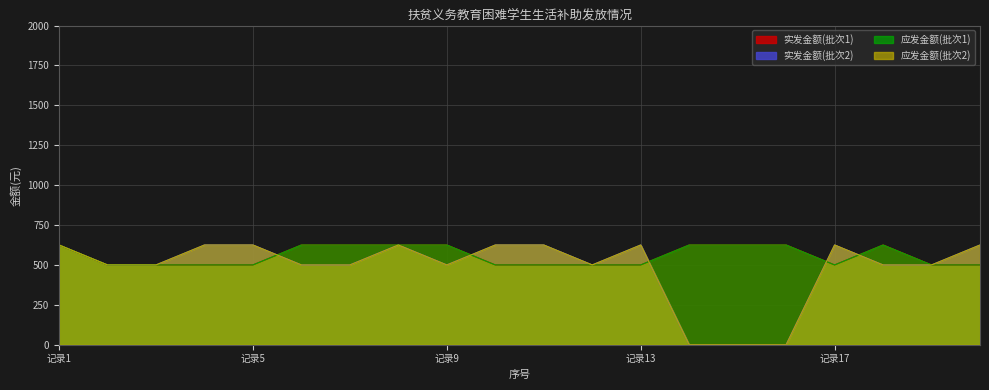

Which series has the widest spread of values?

实发金额(批次2)